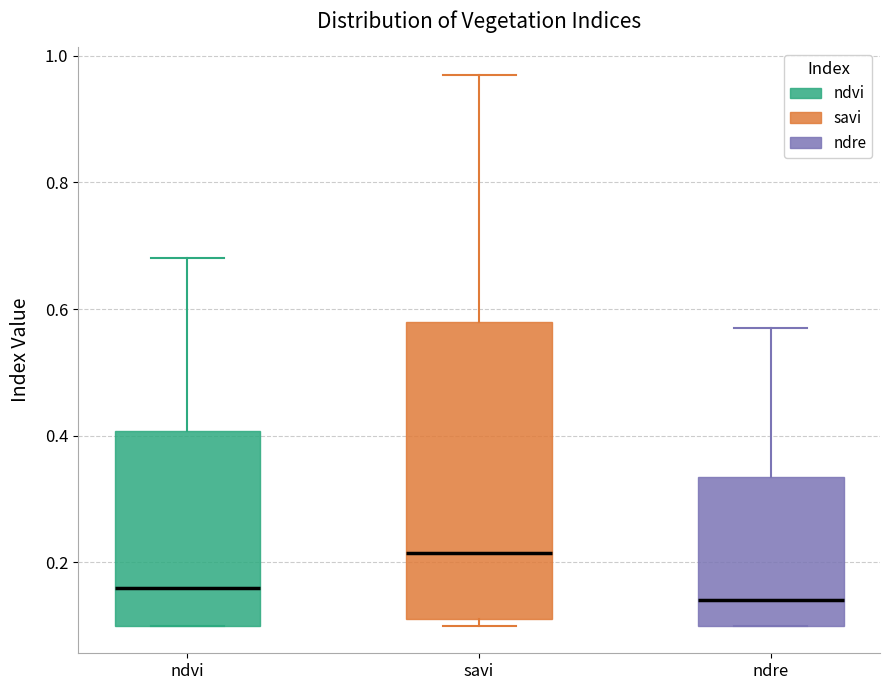

Reading left to right, transcribe this box plot: for each box, give where its median line is, the range the box spans, and where its two whiskers end, as read against the y-axis. The values are not printed on the chart, so give them approximately, as read against the axis.

ndvi: median 0.16, box 0.10 to 0.40, whiskers 0.10 to 0.68
savi: median 0.22, box 0.12 to 0.58, whiskers 0.10 to 0.98
ndre: median 0.14, box 0.10 to 0.34, whiskers 0.10 to 0.58